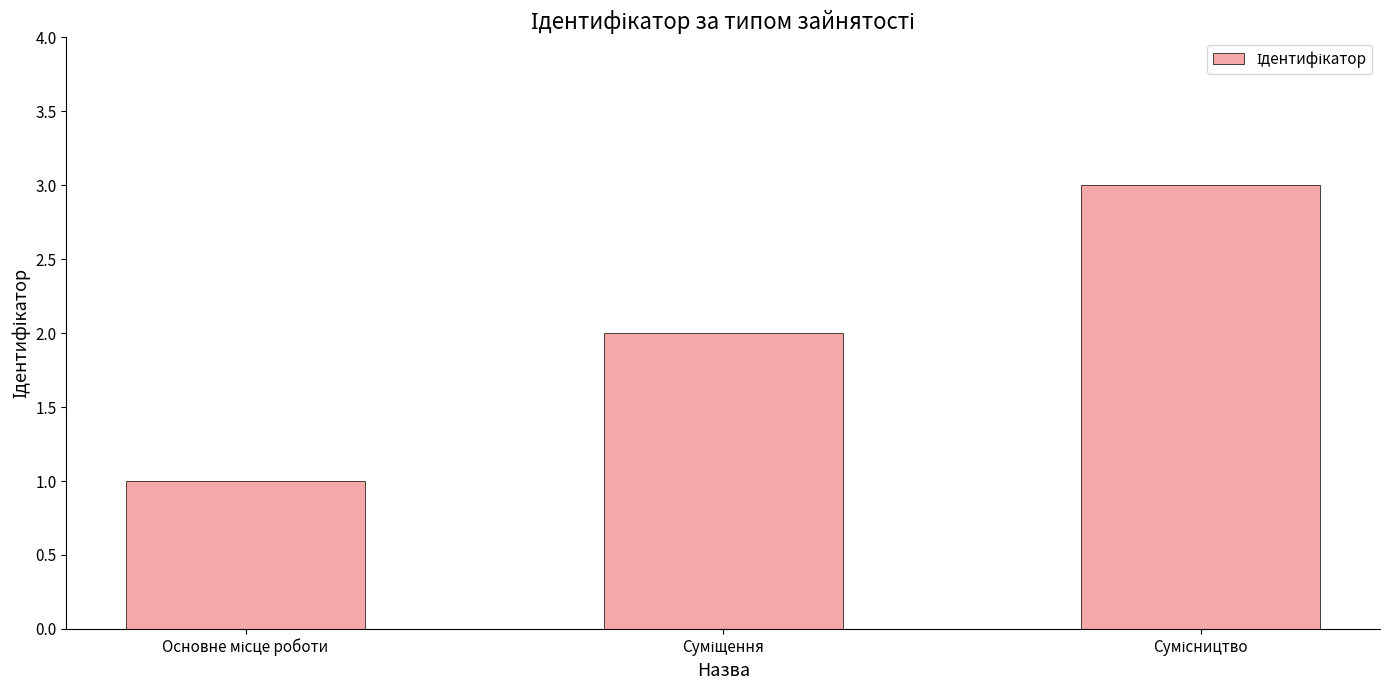

Reading left to right, list all the values displayed in this chart.

1	2	3